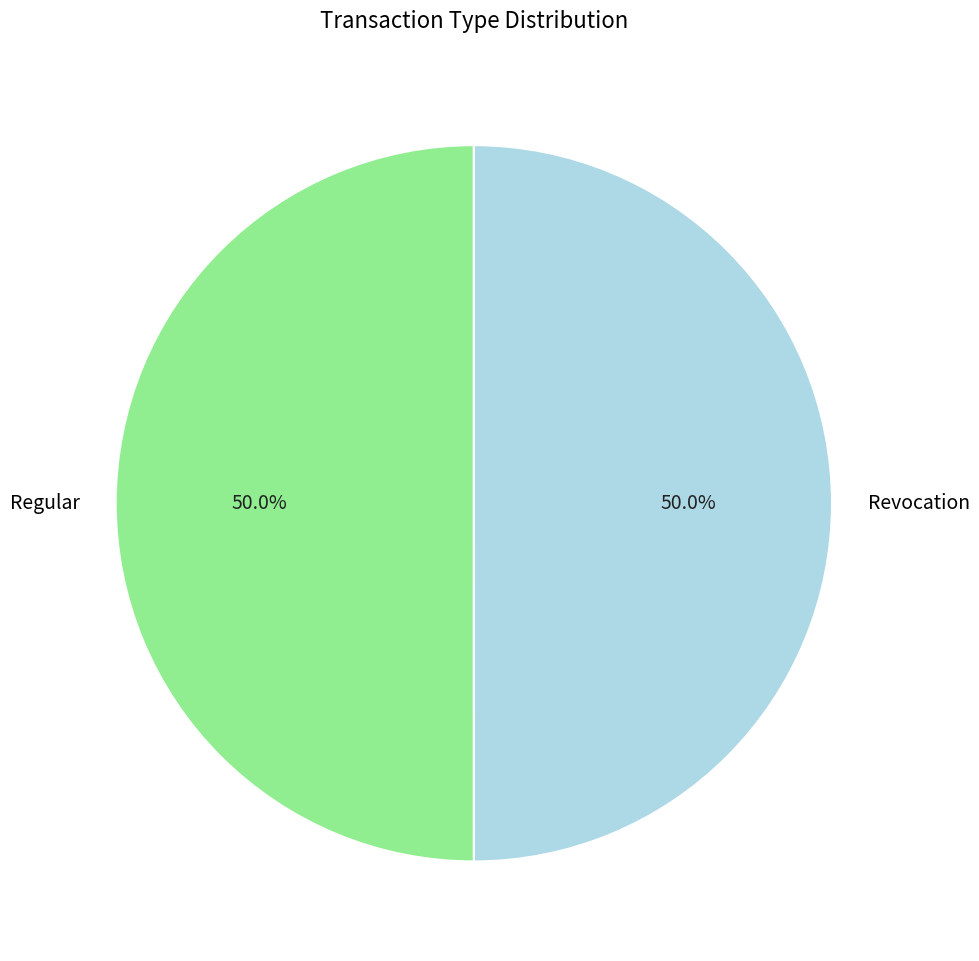

What is the total percentage of Regular and Revocation?

100.0%